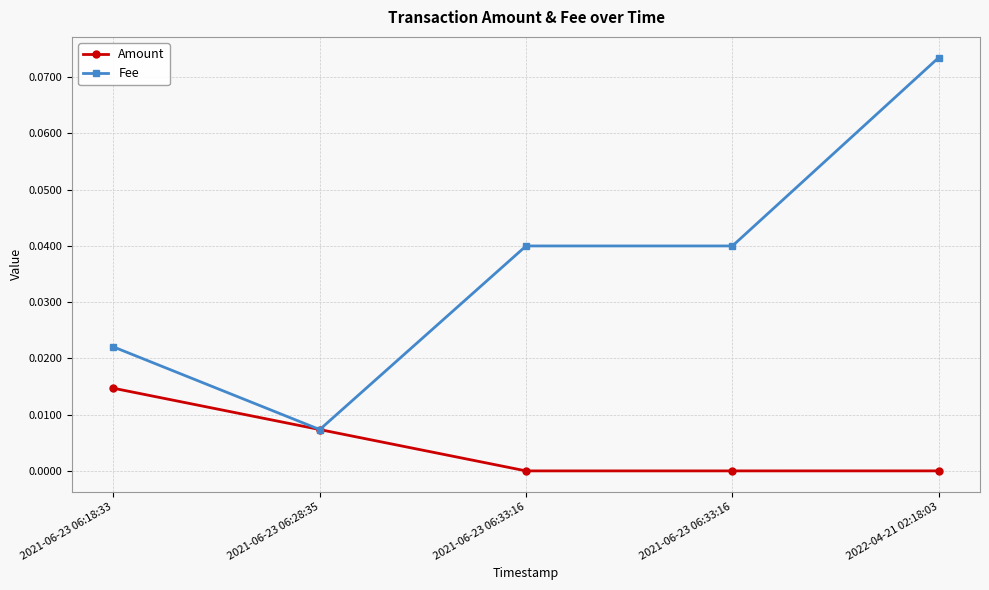

What are all the series names shown in the legend?

Amount, Fee